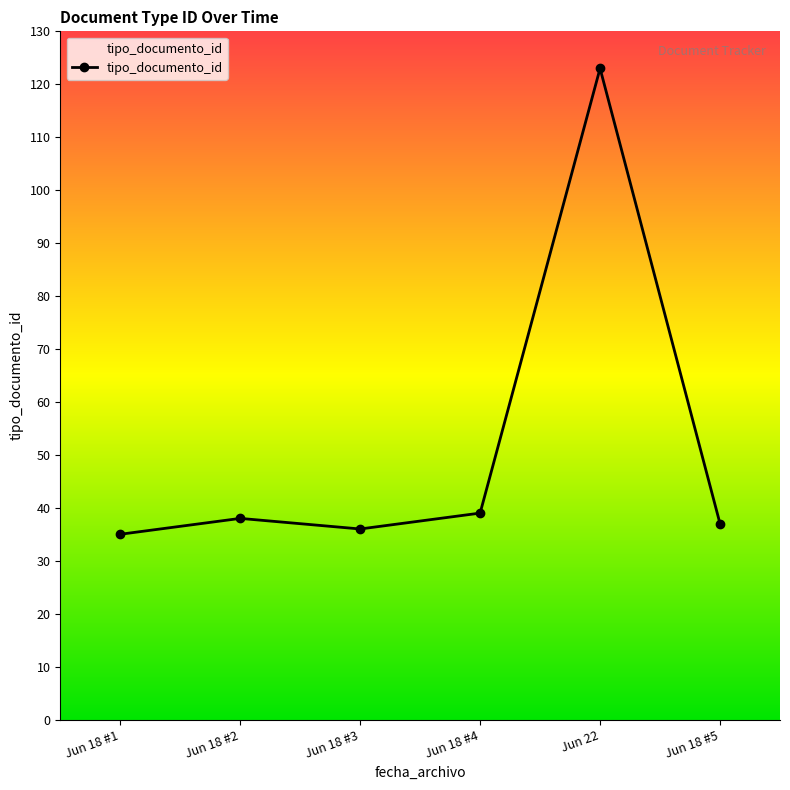

The chart shows a value of 39 at Jun 18 #4. True or false?

True